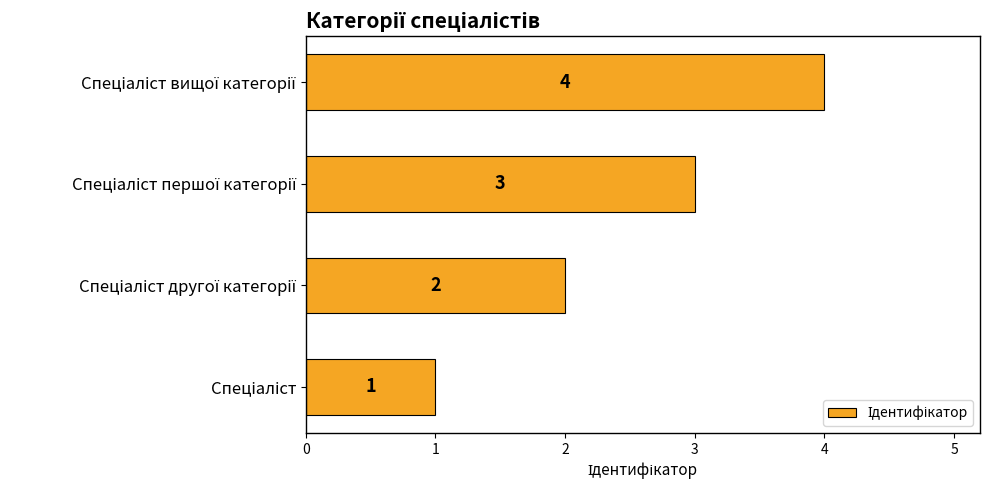

Count the values in the range 2 to 4.

3